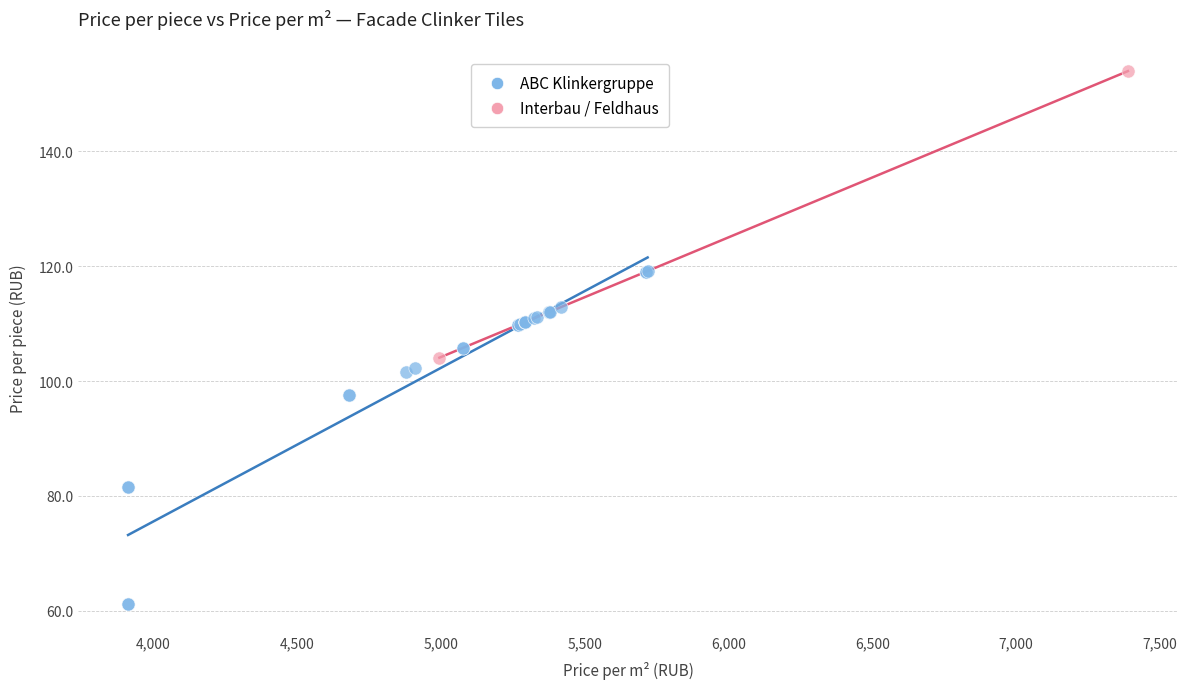

What are all the series names shown in the legend?

ABC Klinkergruppe, Interbau / Feldhaus